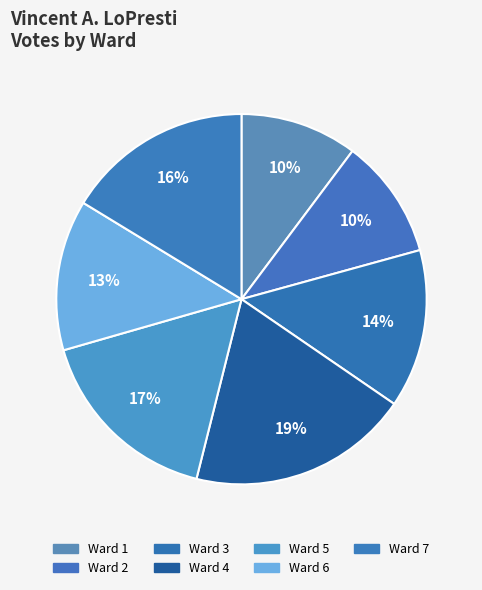

How many segments does this pie chart have?

7